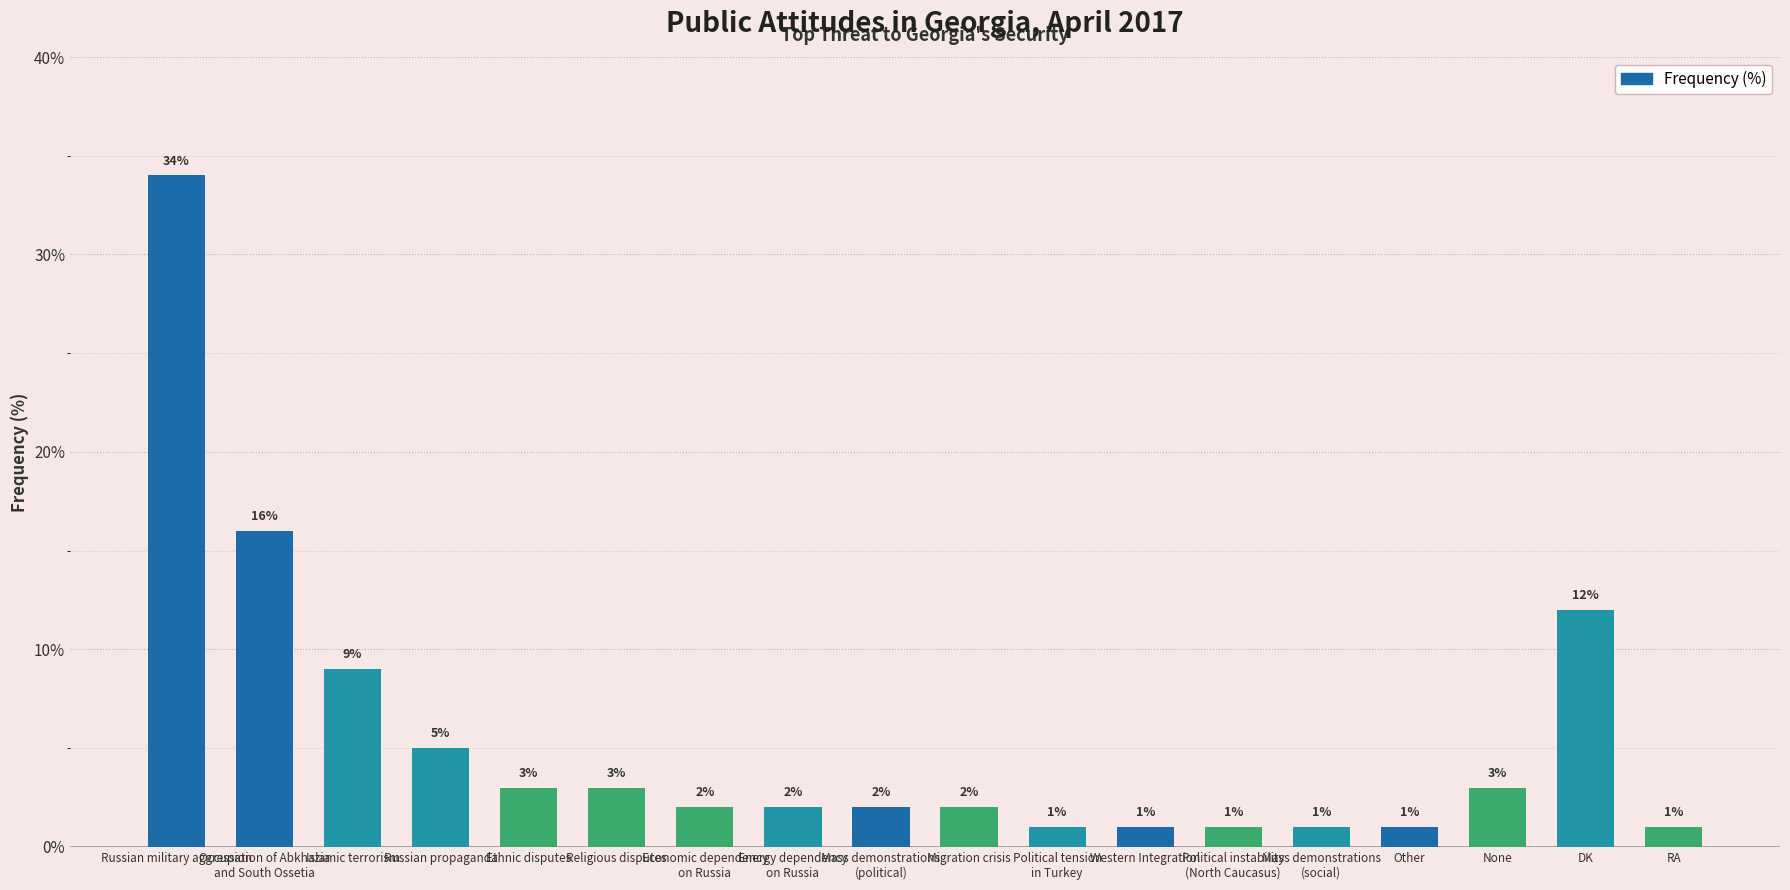

What is the maximum value shown in the chart?

34